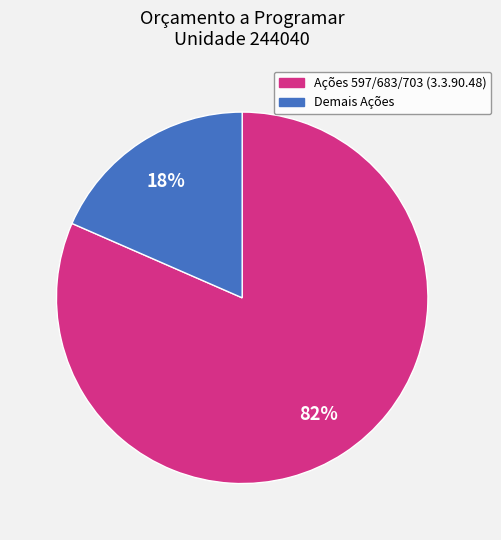

Is there any slice that represents more than half of the pie?

Yes